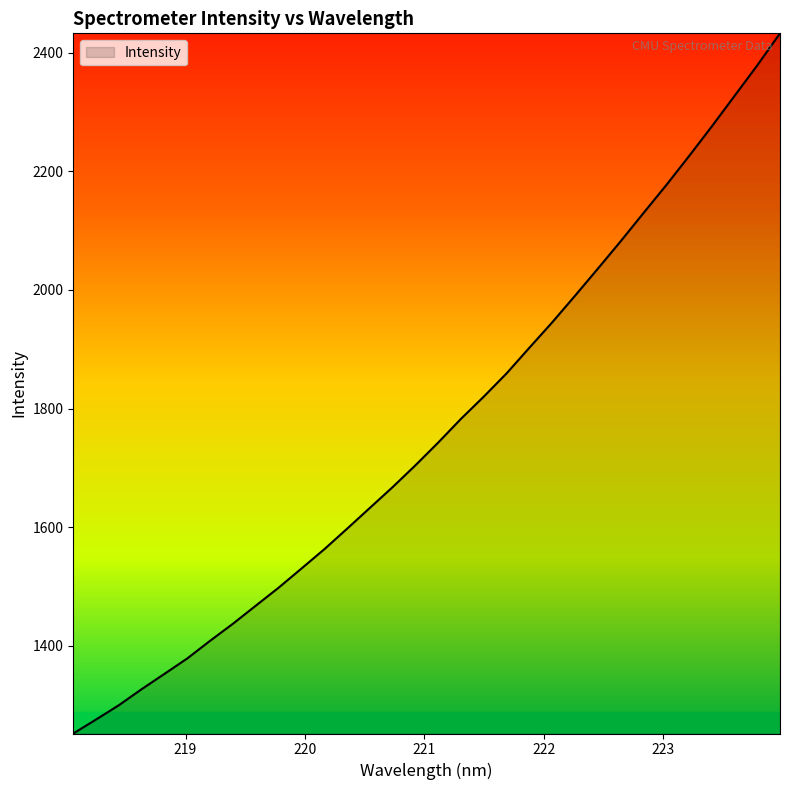

How many lines are shown in the chart?

1